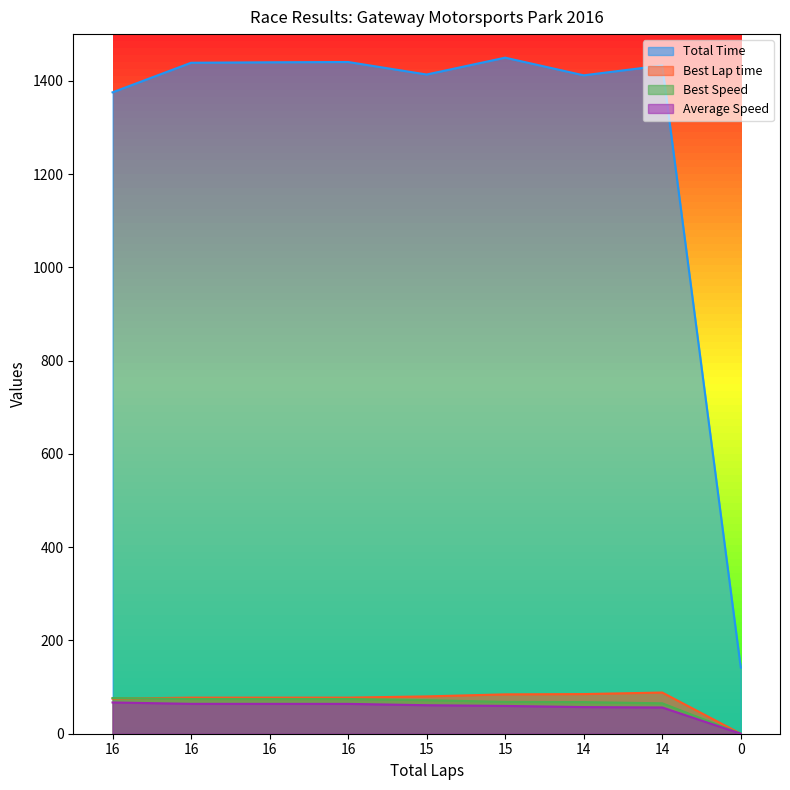

At how many categories does at least one series exceed 1294?

8